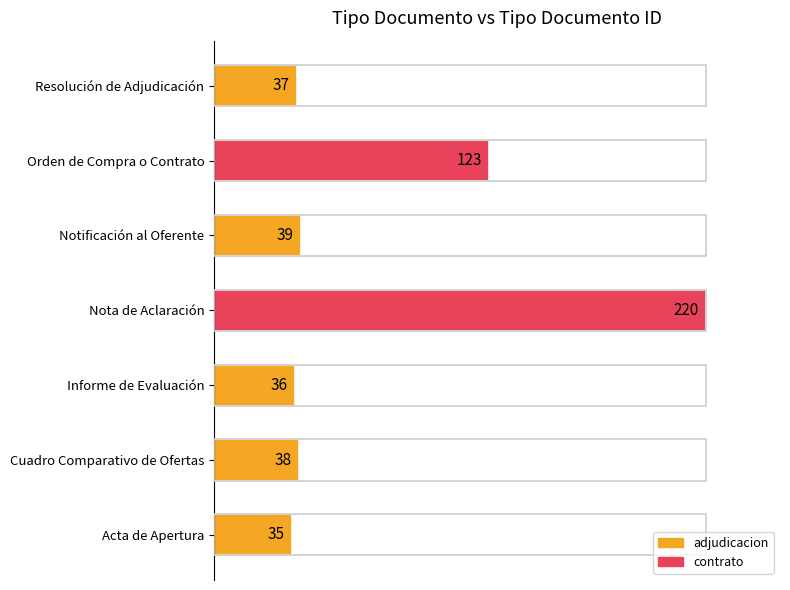

Are the bars horizontal?

Yes